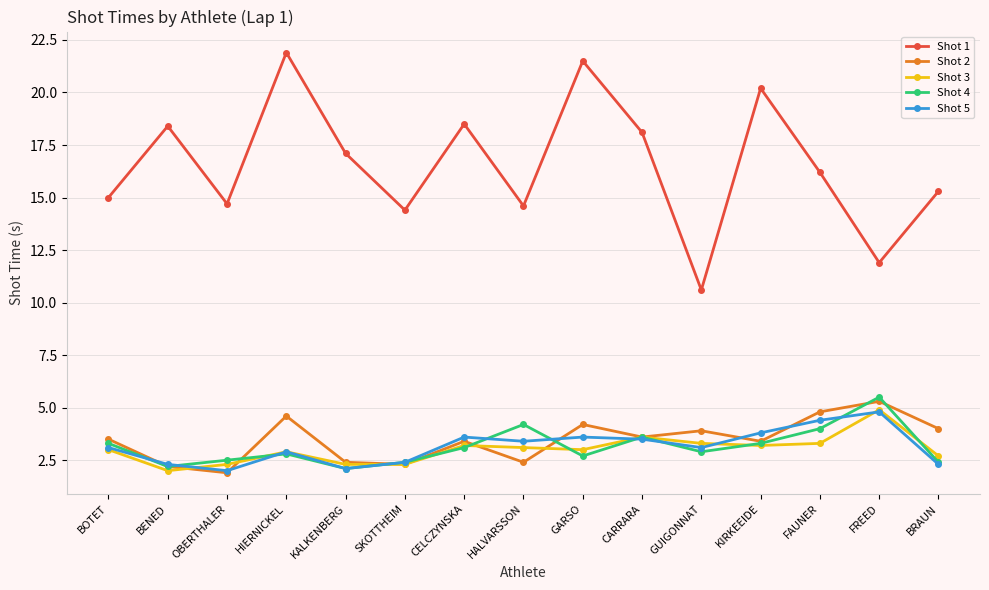

How many categories are shown in the chart?

15